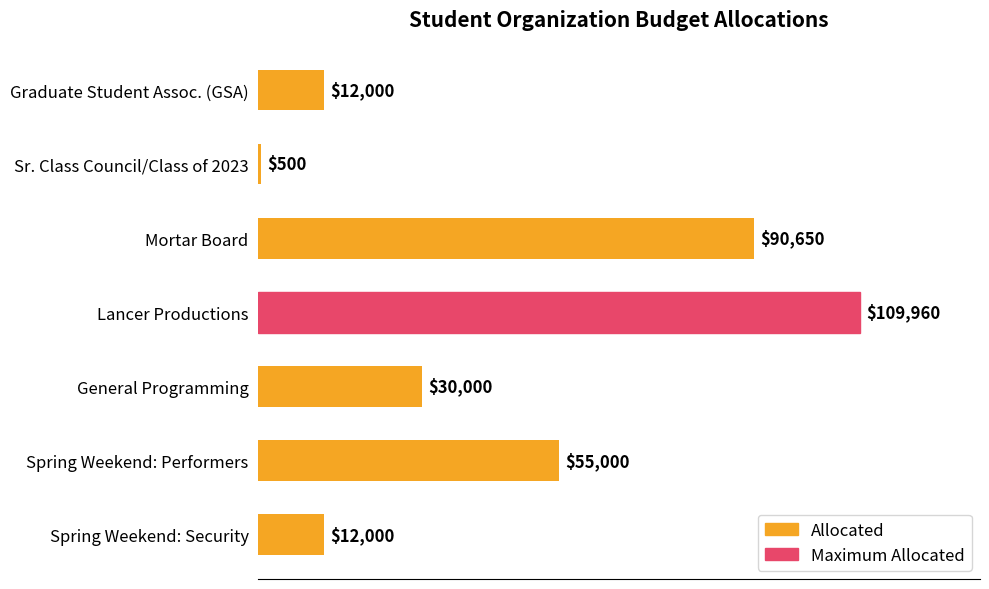

Approximately how many times larger is the value at General Programming compared to Sr. Class Council/Class of 2023?

60.0